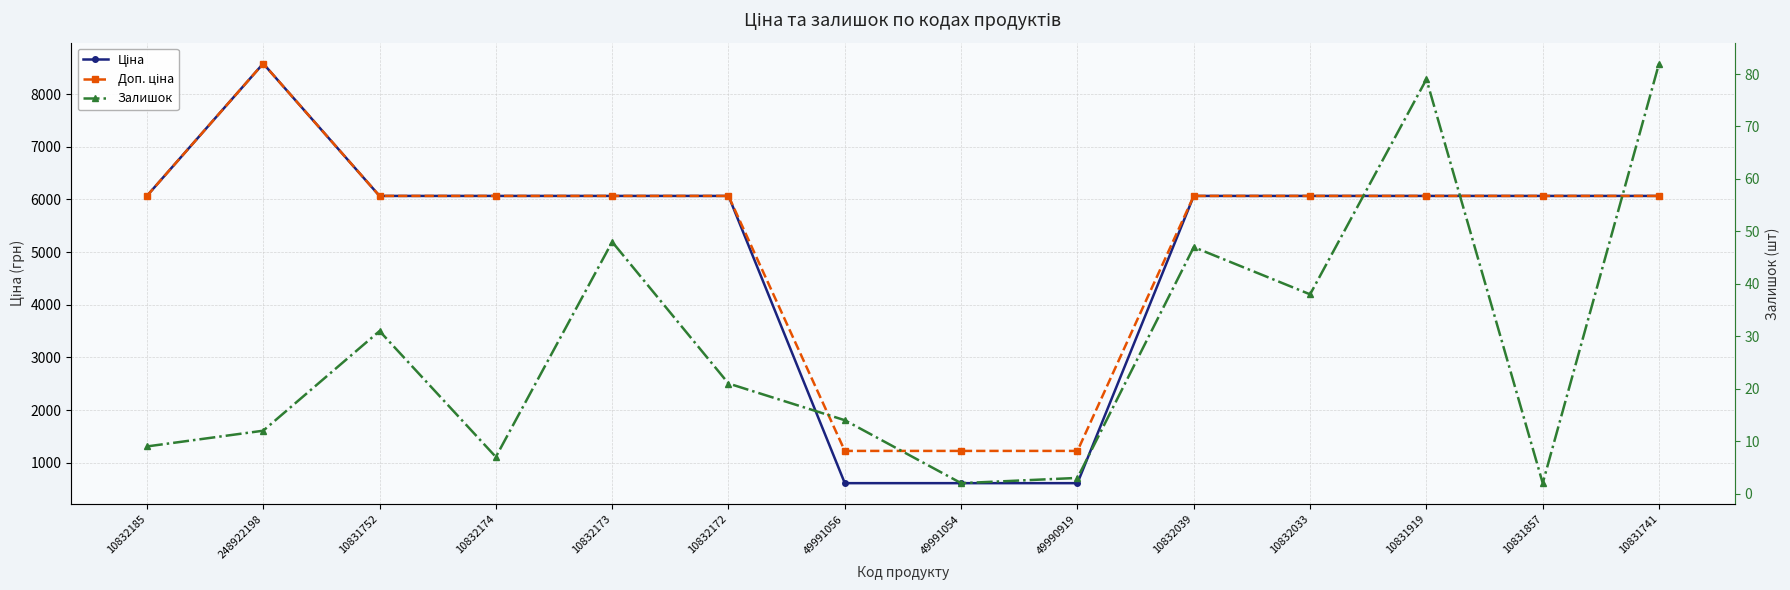

At how many categories does at least one series exceed 873?

14